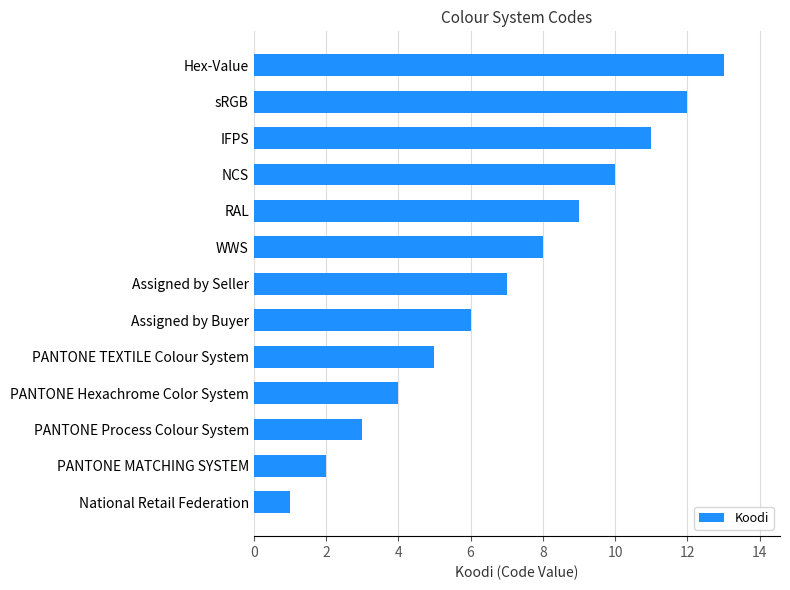

Which label corresponds to the largest value in the chart?

Hex-Value